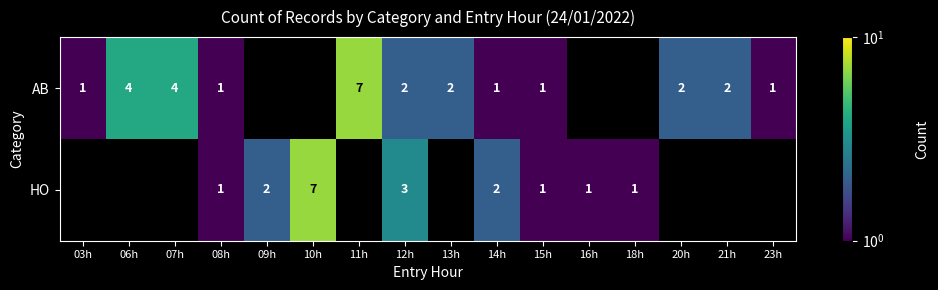

Is it true that AB equals 2 at 23h?

False